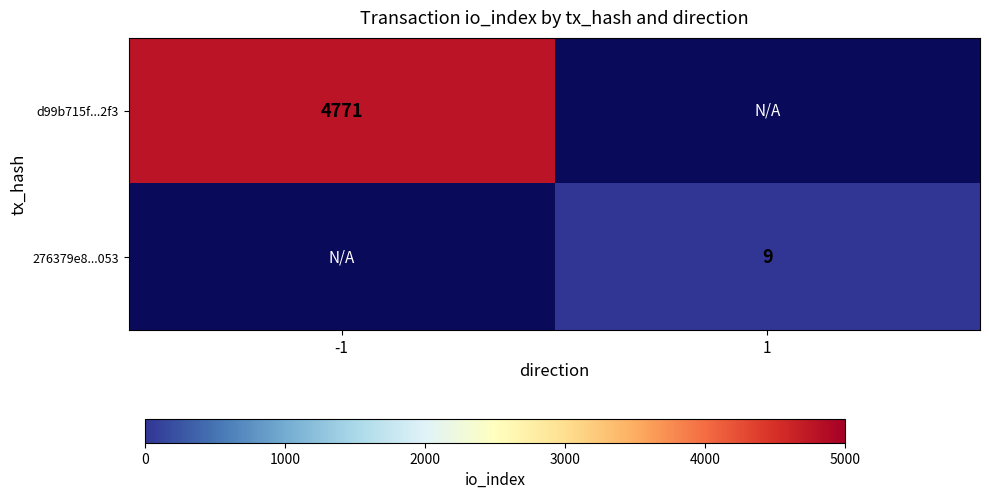

Is the value of d99b715f...2f3 at -1 greater than the value of 276379e8...053 at 1?

Yes